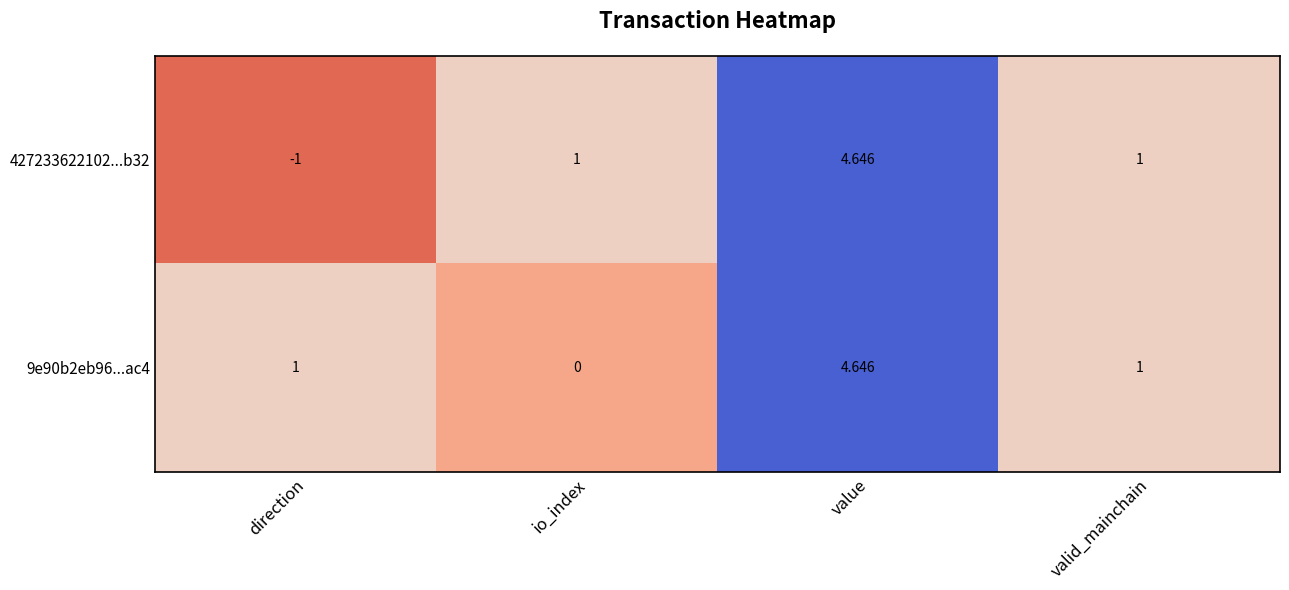

What is the approximate value of 9e90b2eb96...ac4 at value?

4.6